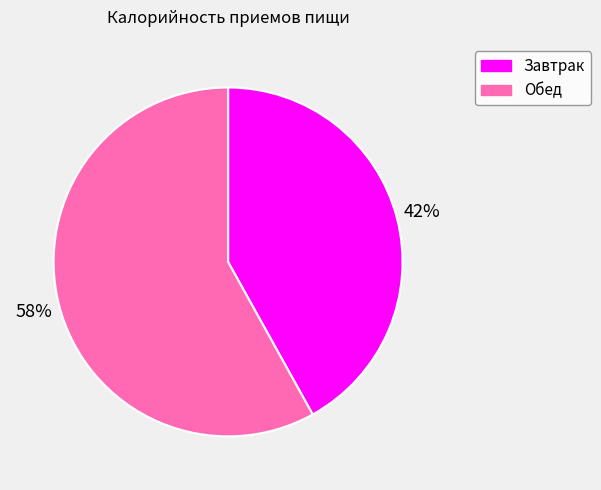

How many segments does this pie chart have?

2